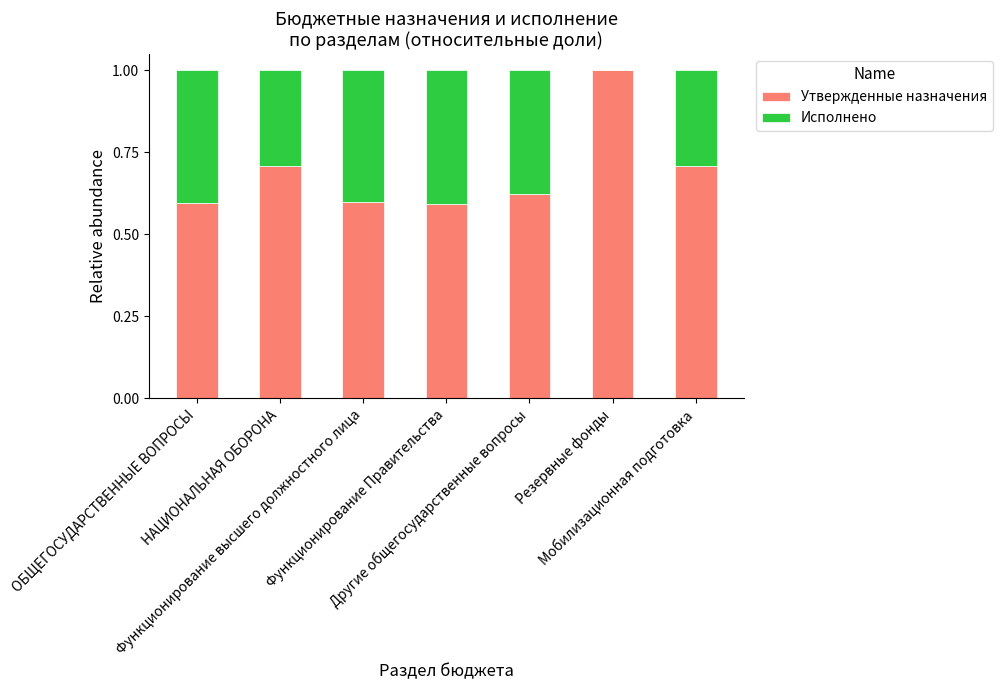

Count the number of categories in the chart.

7